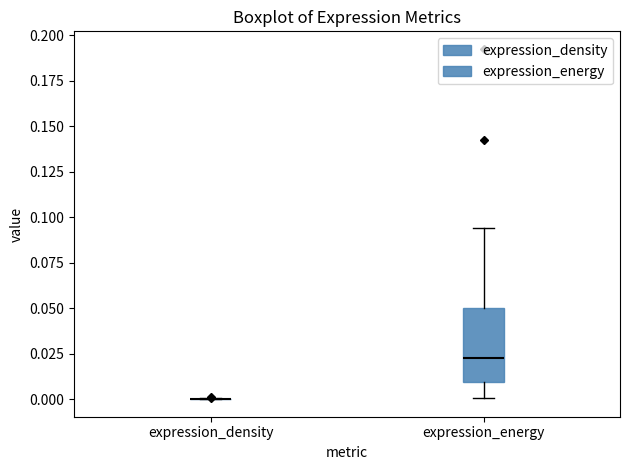

Where does the median line of the box for expression_energy sit on the y-axis? The values are not printed on the chart, so give them approximately, as read against the axis.

0.025